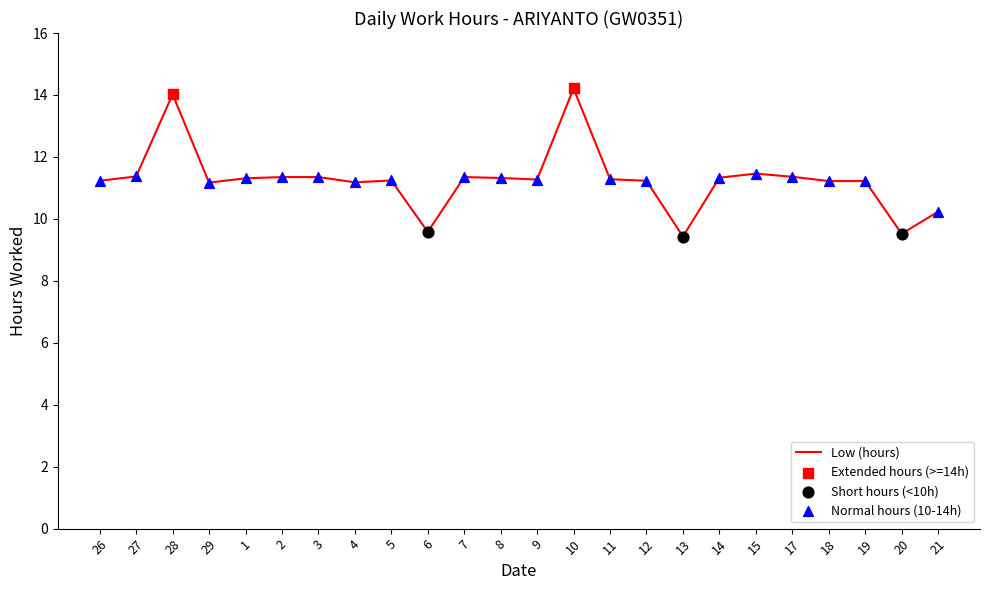

Between 29 and 27, which is larger?

27